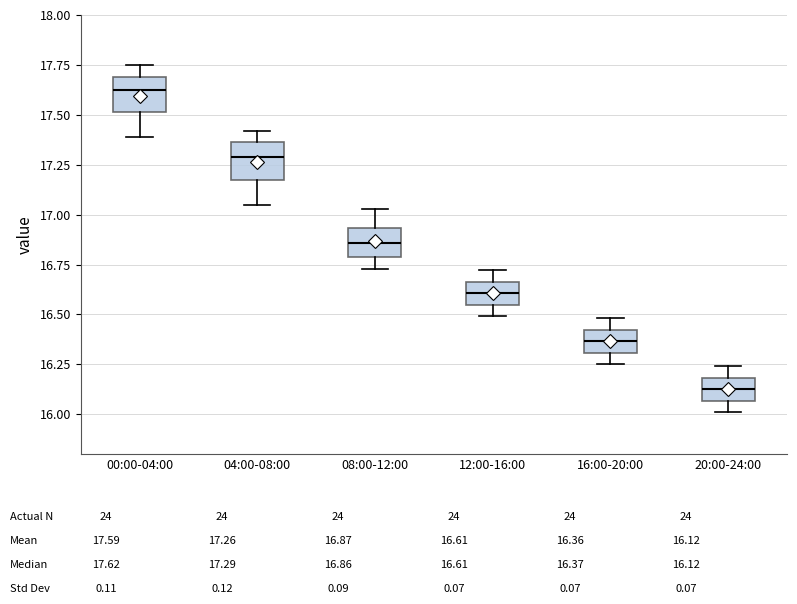

Reading left to right, transcribe this box plot: for each box, give where its median line is, the range the box spans, and where its two whiskers end, as read against the y-axis. The values are not printed on the chart, so give them approximately, as read against the axis.

00:00-04:00: median 17.65, box 17.50 to 17.70, whiskers 17.40 to 17.75
04:00-08:00: median 17.30, box 17.15 to 17.35, whiskers 17.05 to 17.40
08:00-12:00: median 16.85, box 16.80 to 16.95, whiskers 16.75 to 17.05
12:00-16:00: median 16.60, box 16.55 to 16.65, whiskers 16.50 to 16.70
16:00-20:00: median 16.35, box 16.30 to 16.40, whiskers 16.25 to 16.50
20:00-24:00: median 16.15, box 16.05 to 16.20, whiskers 16.00 to 16.25